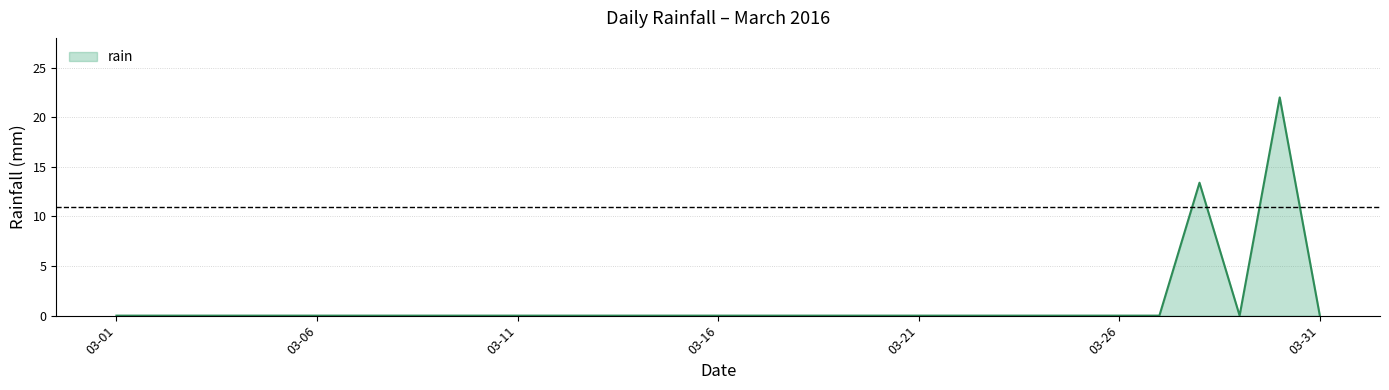

What is the maximum value shown in the chart?

22.0